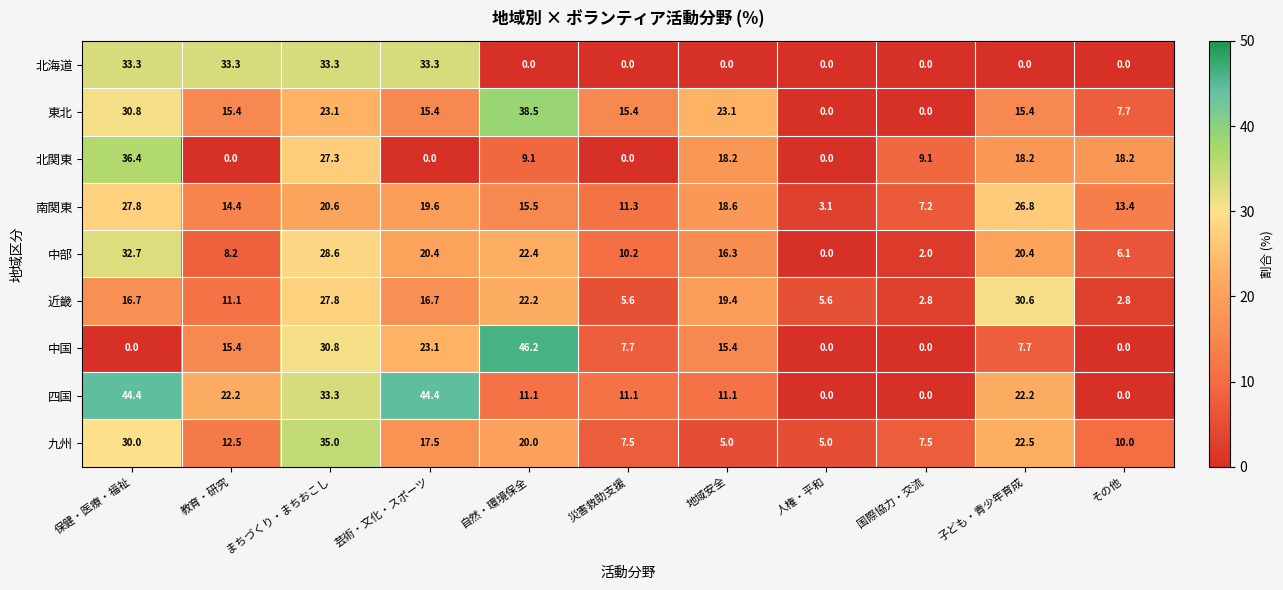

The 近畿 series shows 3.6 at 教育・研究. True or false?

False